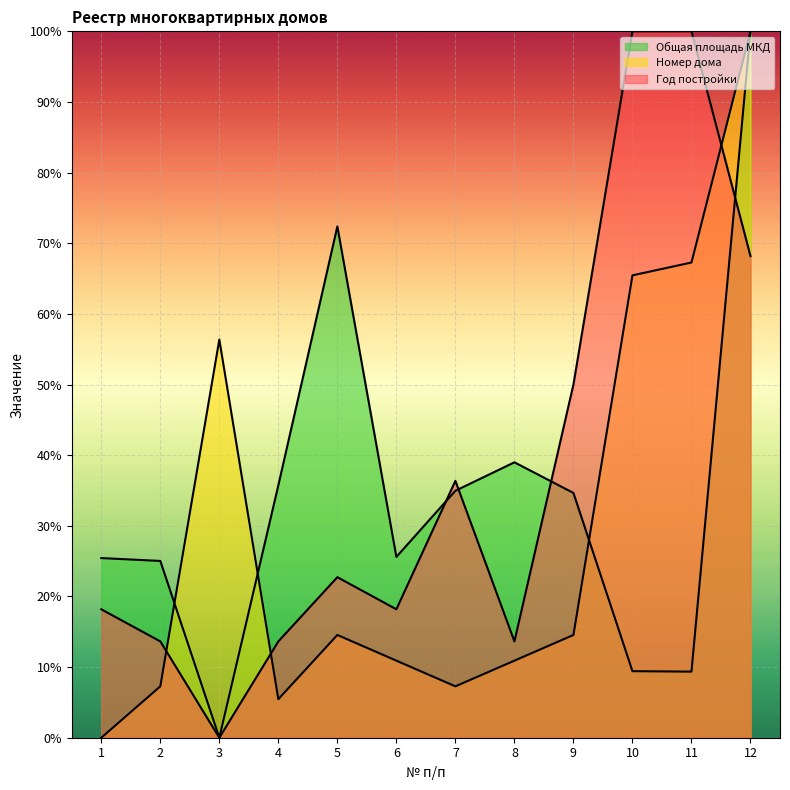

How many data points in Номер дома are less than 14?

6